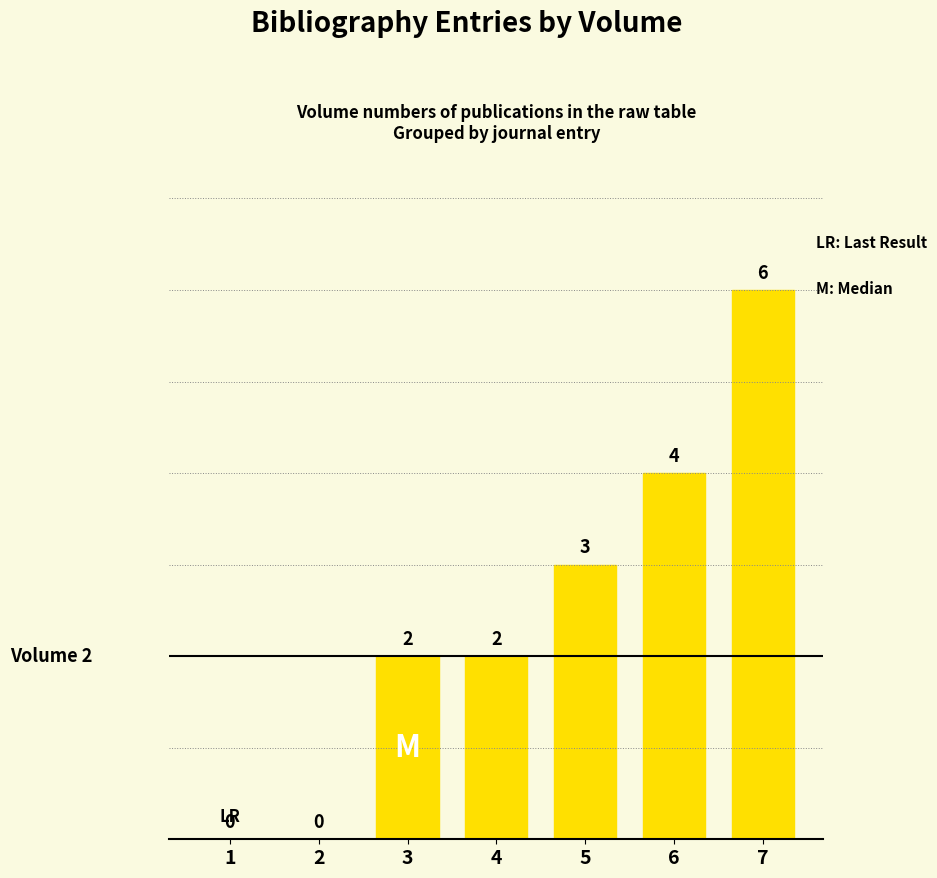

The value at 3 is 2. True or false?

True